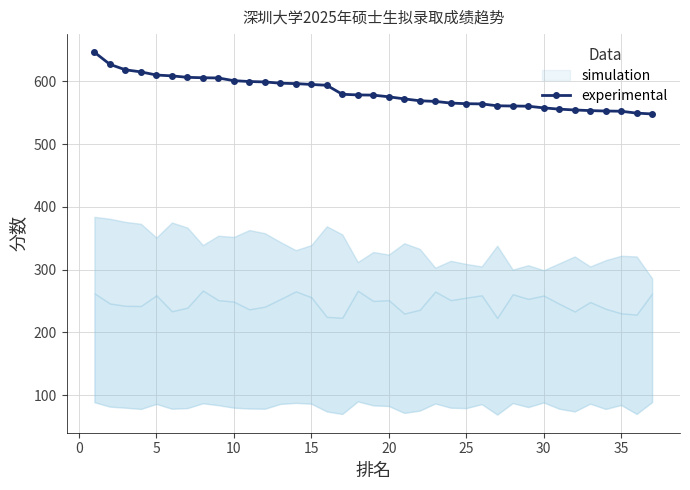

What is the average value?

582.3